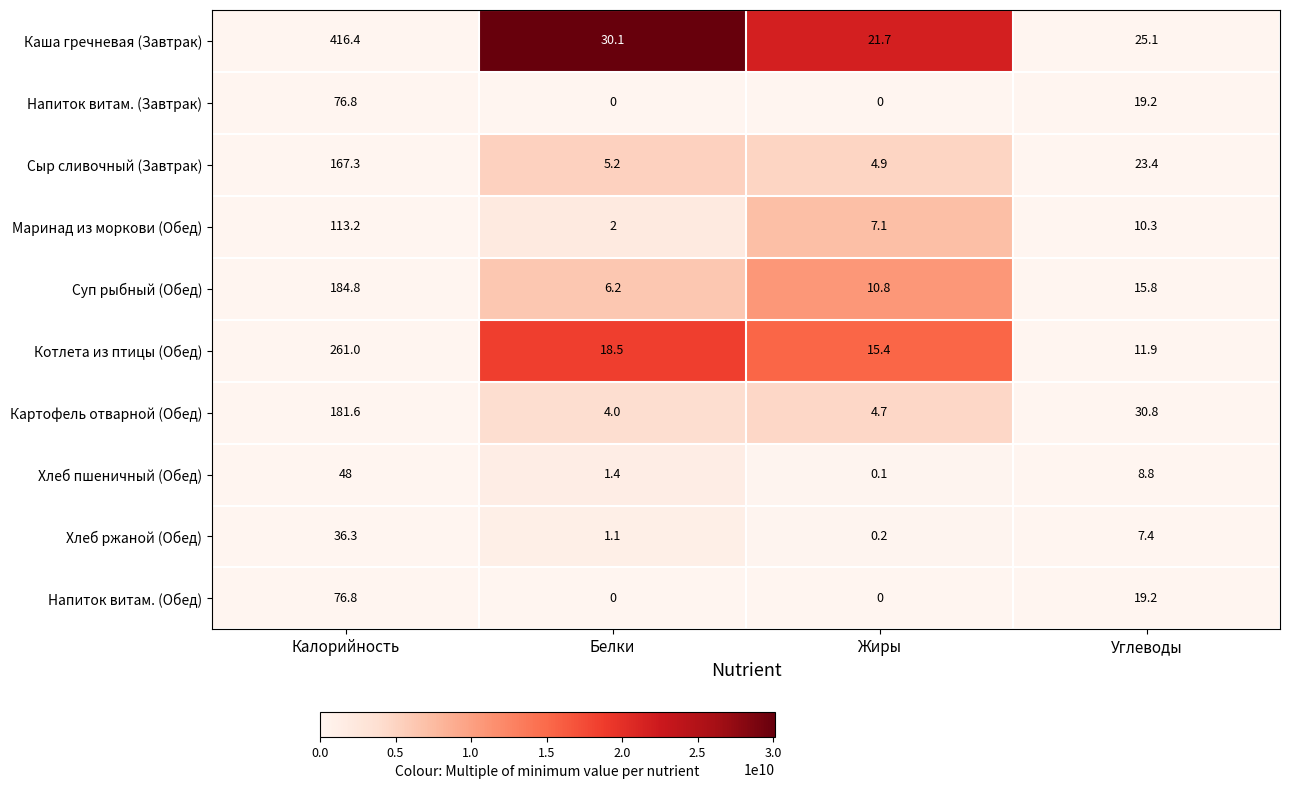

True or false: Сыр сливочный (Завтрак) has a value of 55.3 at Калорийность.

False